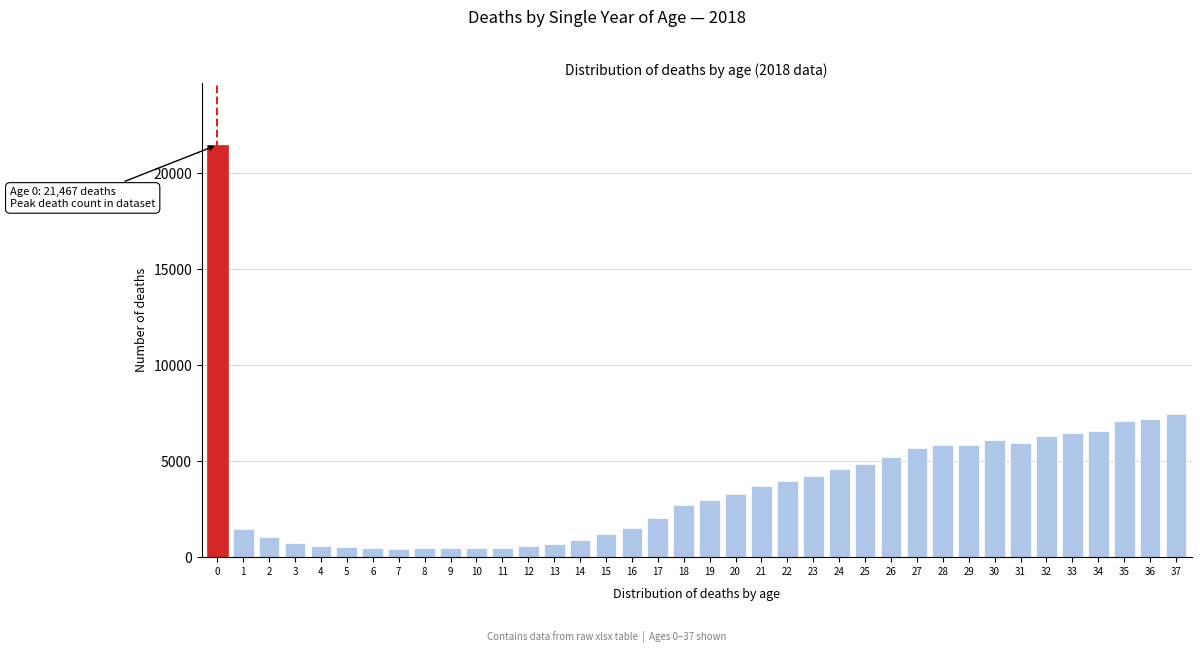

What is the maximum value shown in the chart?

21467